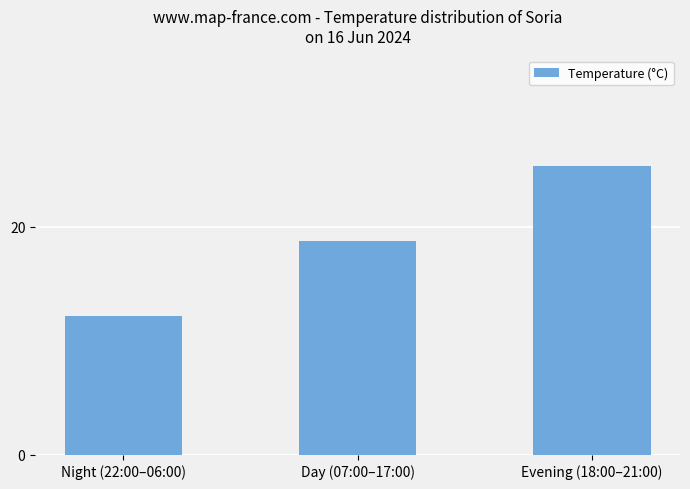

List the labels in order of value, smallest first.

Night (22:00–06:00), Day (07:00–17:00), Evening (18:00–21:00)